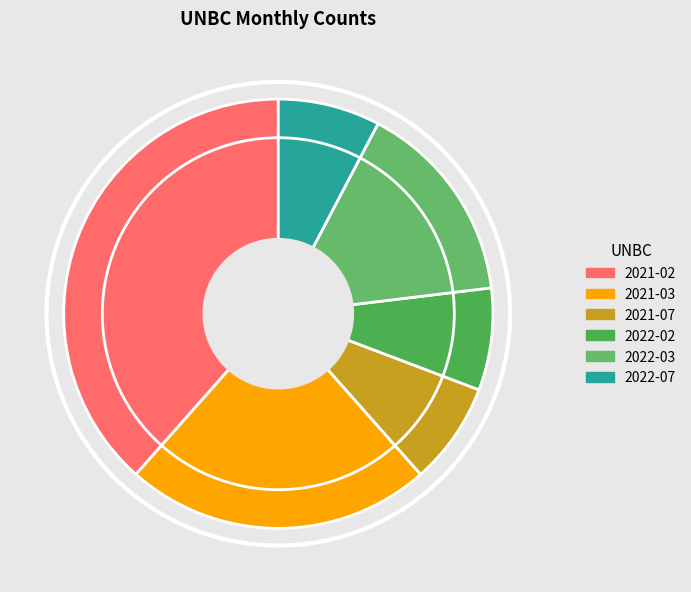

How many slices are in this pie chart?

6